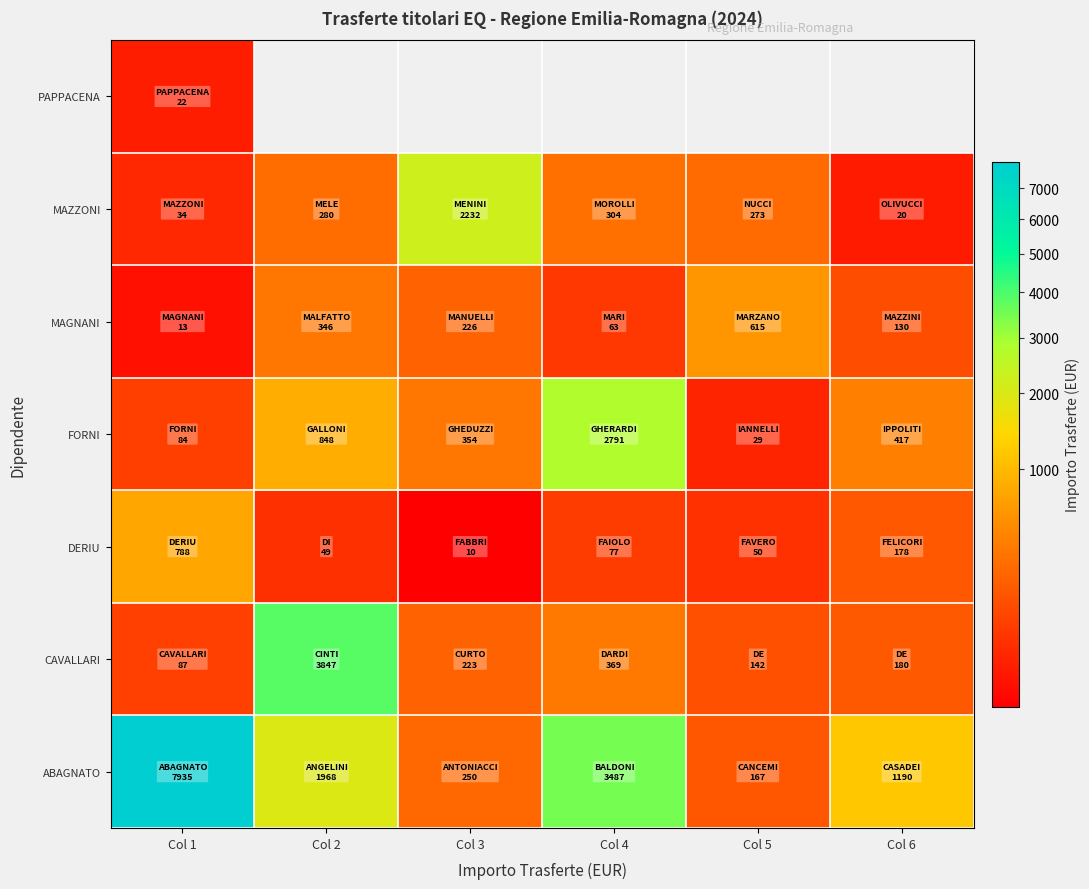

List the labels in order of CAVALLARI value, largest first.

Col 2, Col 4, Col 3, Col 6, Col 5, Col 1